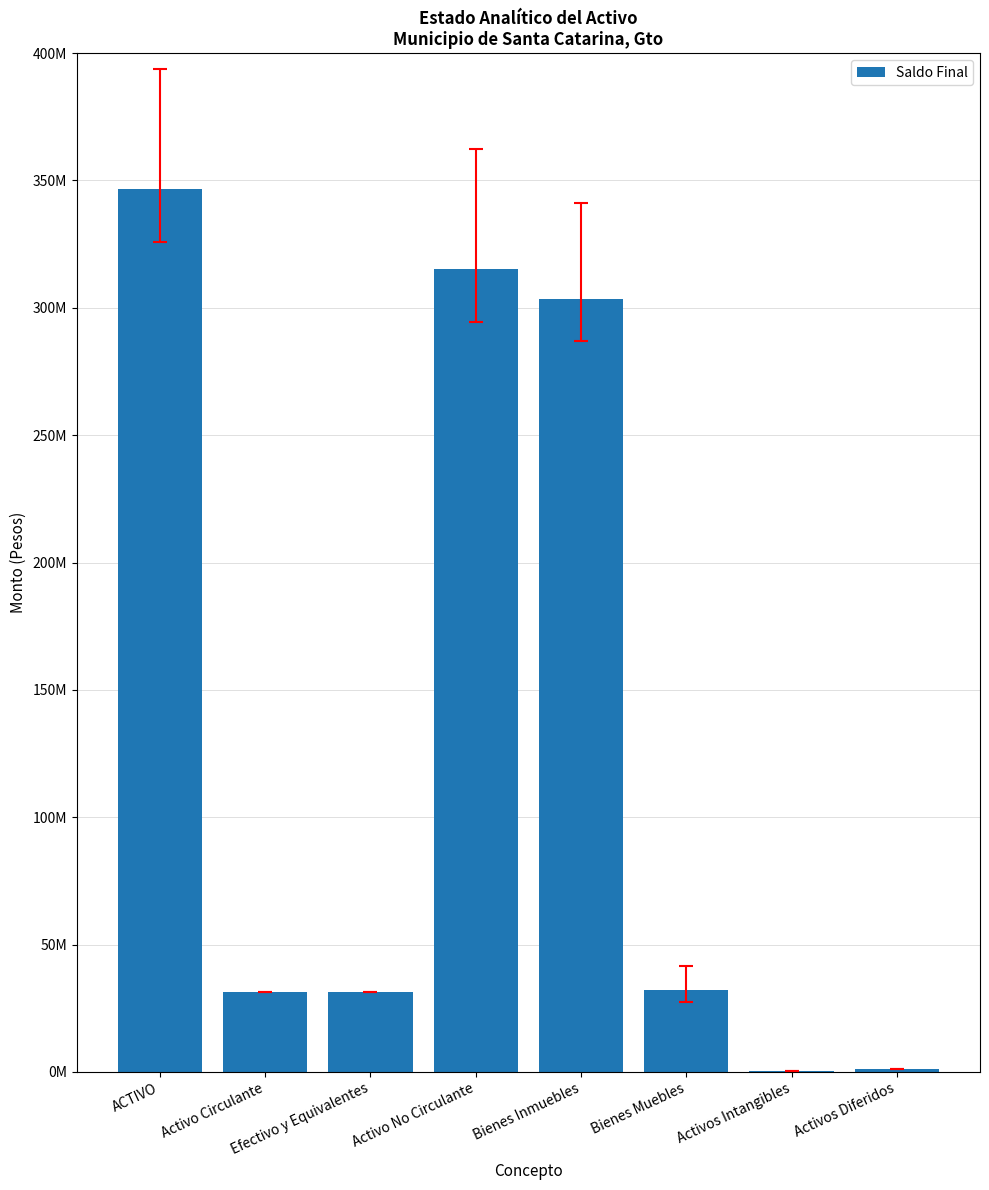

Does the chart contain stacked bars?

No